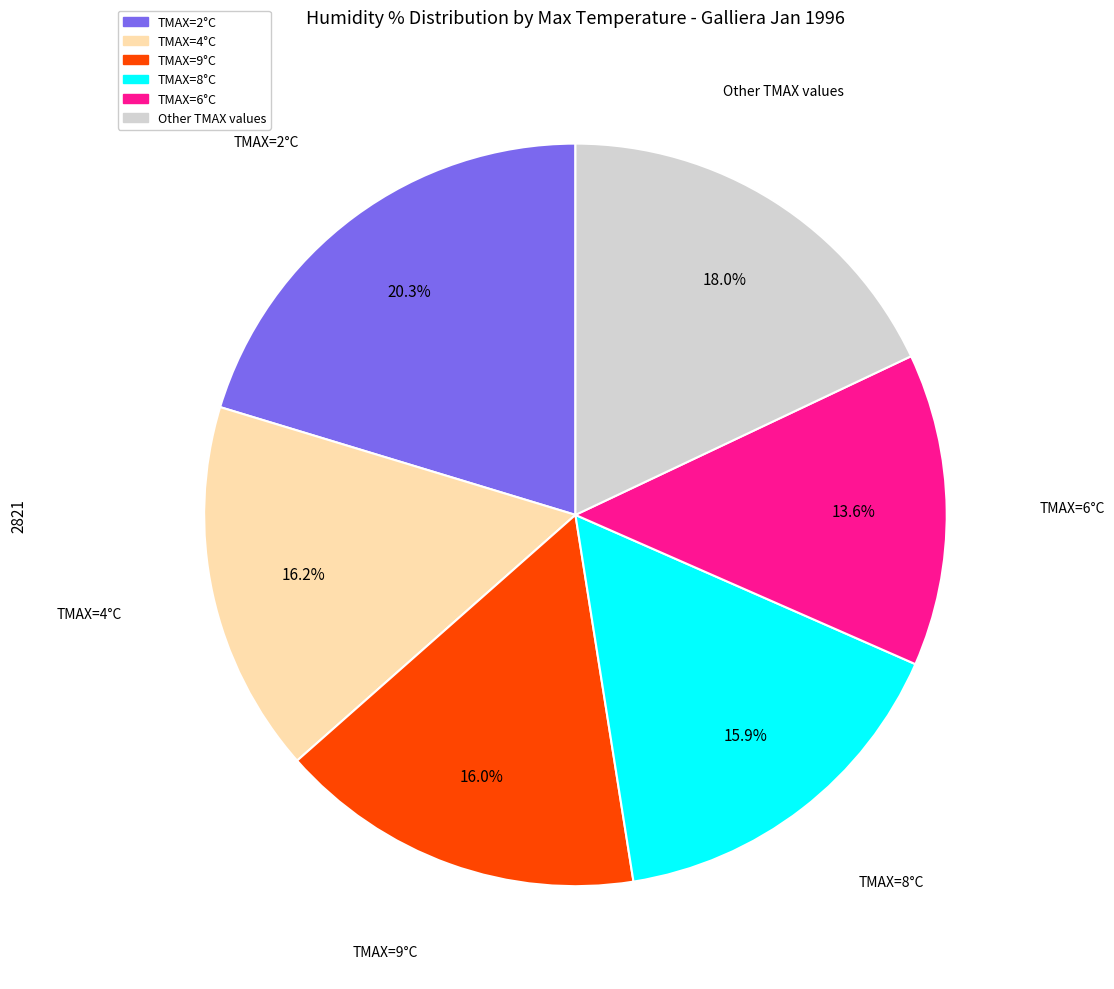

What percentage is NOT represented by TMAX=8°C?

84.1%